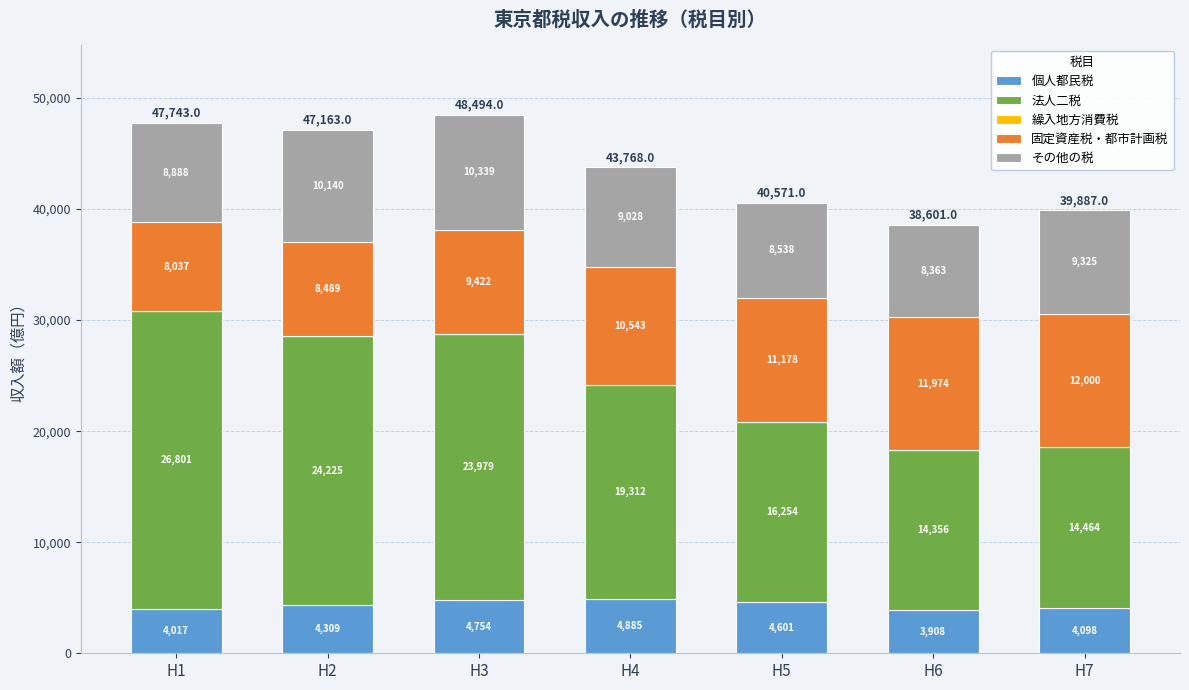

At which category is the sum across all series the highest?

H3